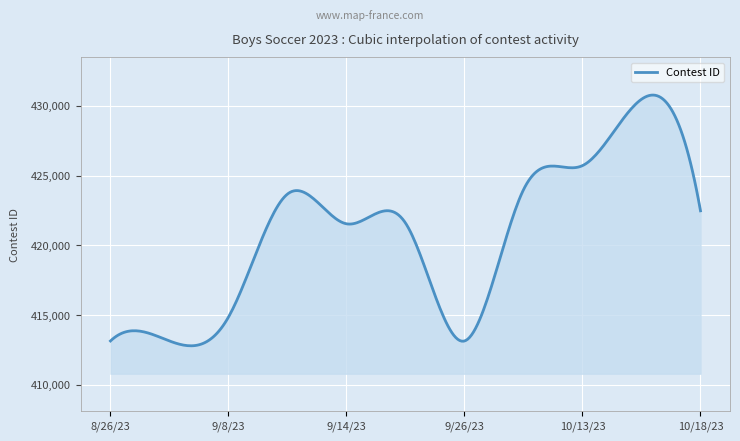

What is the maximum value shown in the chart?

430768.9